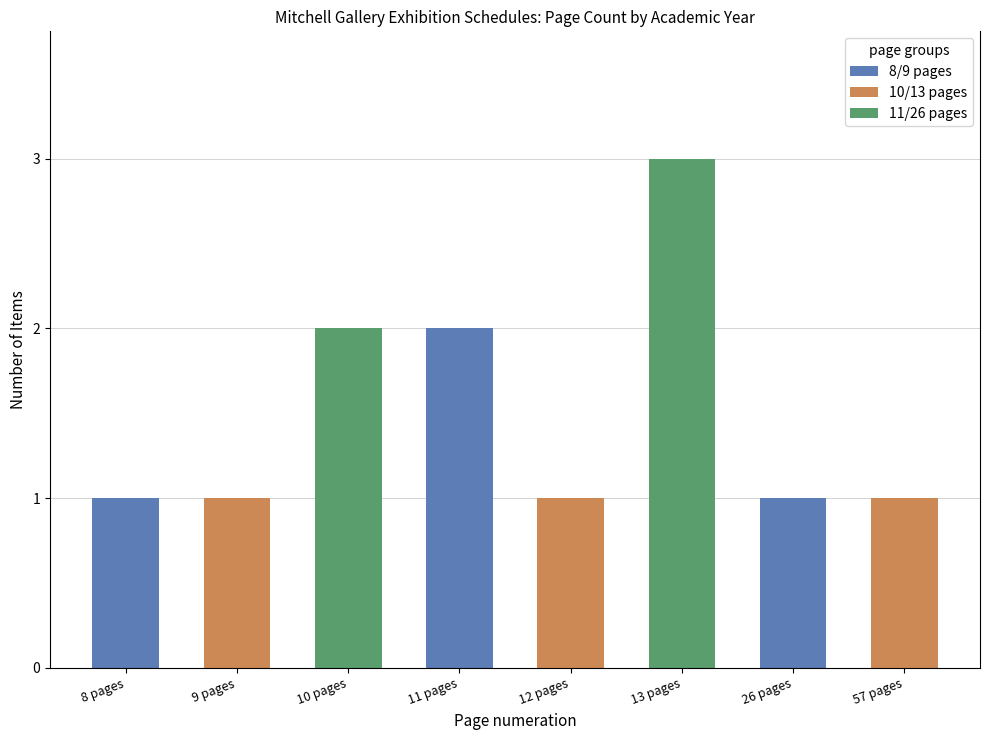

What is the greatest value displayed?

3